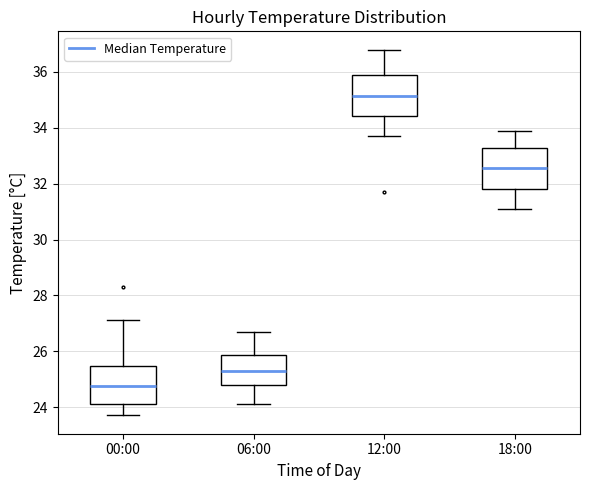

Where does the upper whisker of the box for 06:00 end on the y-axis? The values are not printed on the chart, so give them approximately, as read against the axis.

26.8